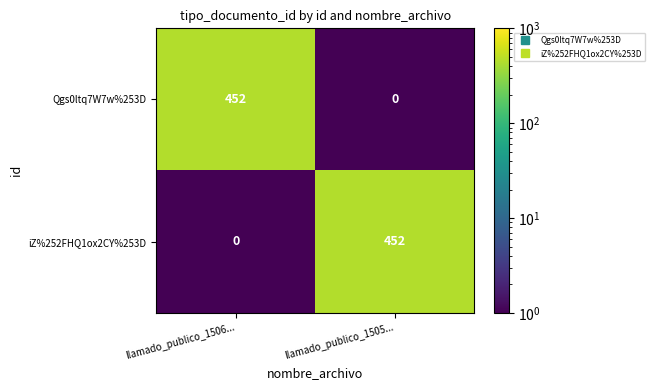

What is the spread (max minus min) of values at llamado_publico_1506...?

452